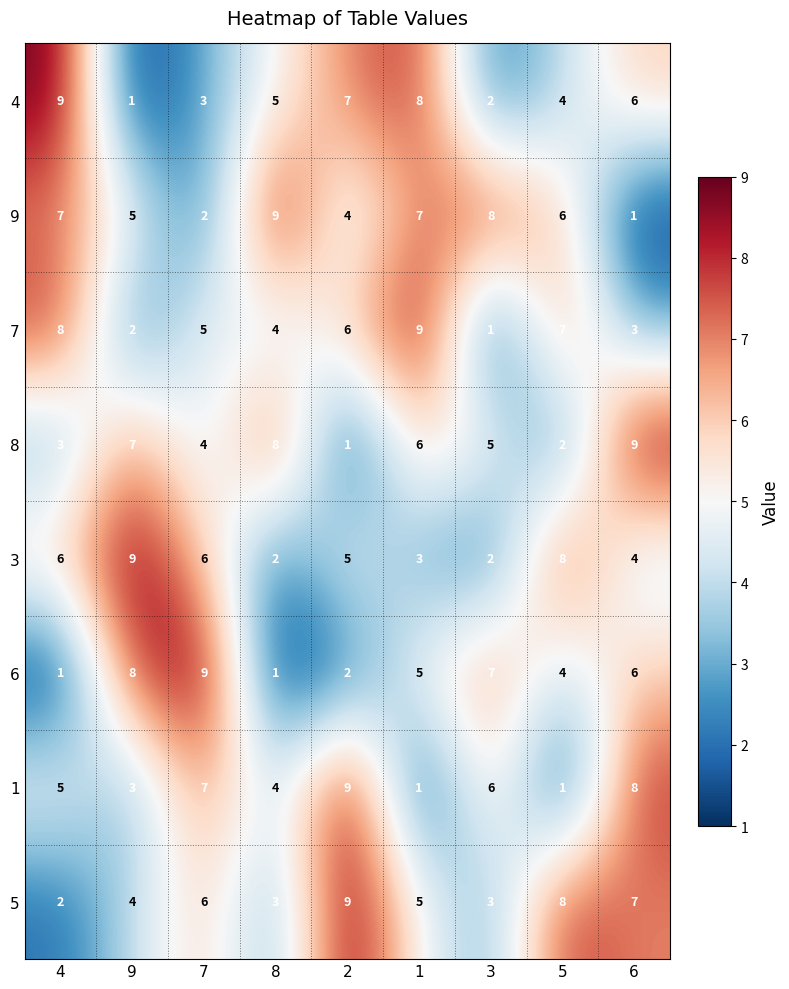

Which category has the highest value in the 3 series?

9